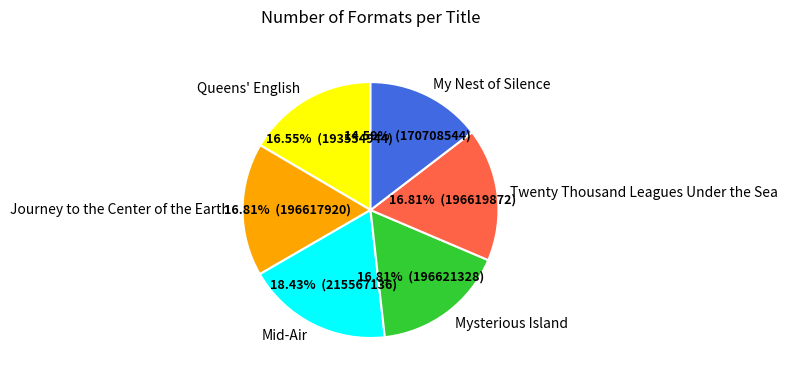

Count the number of slices in the pie.

6